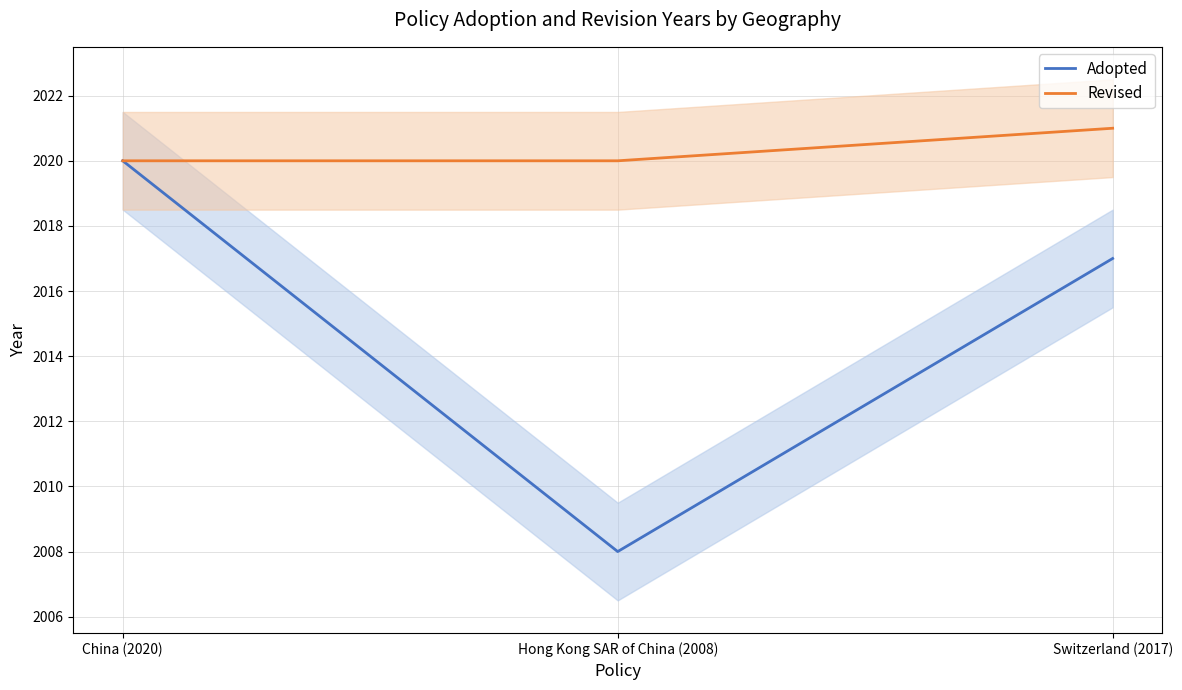

How many data points in Adopted are less than 2017?

1